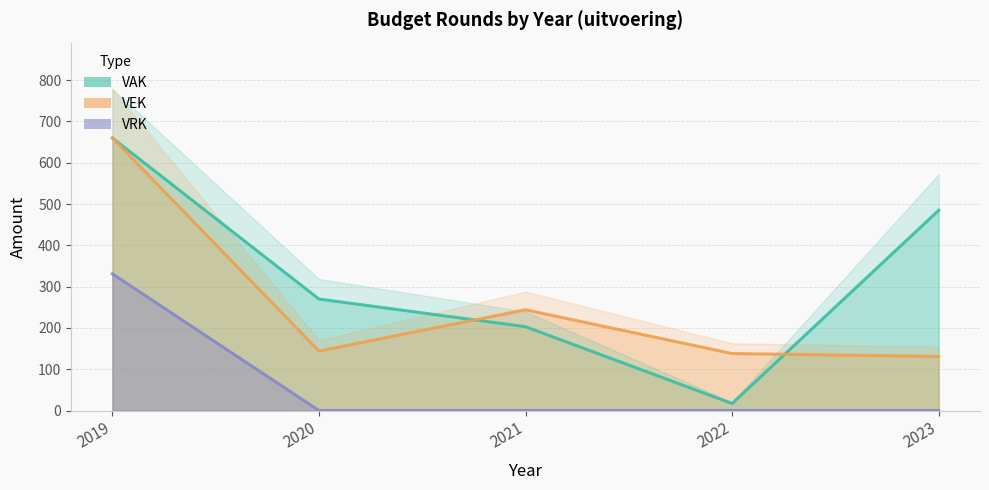

True or false: VAK and VRK intersect in this chart.

False